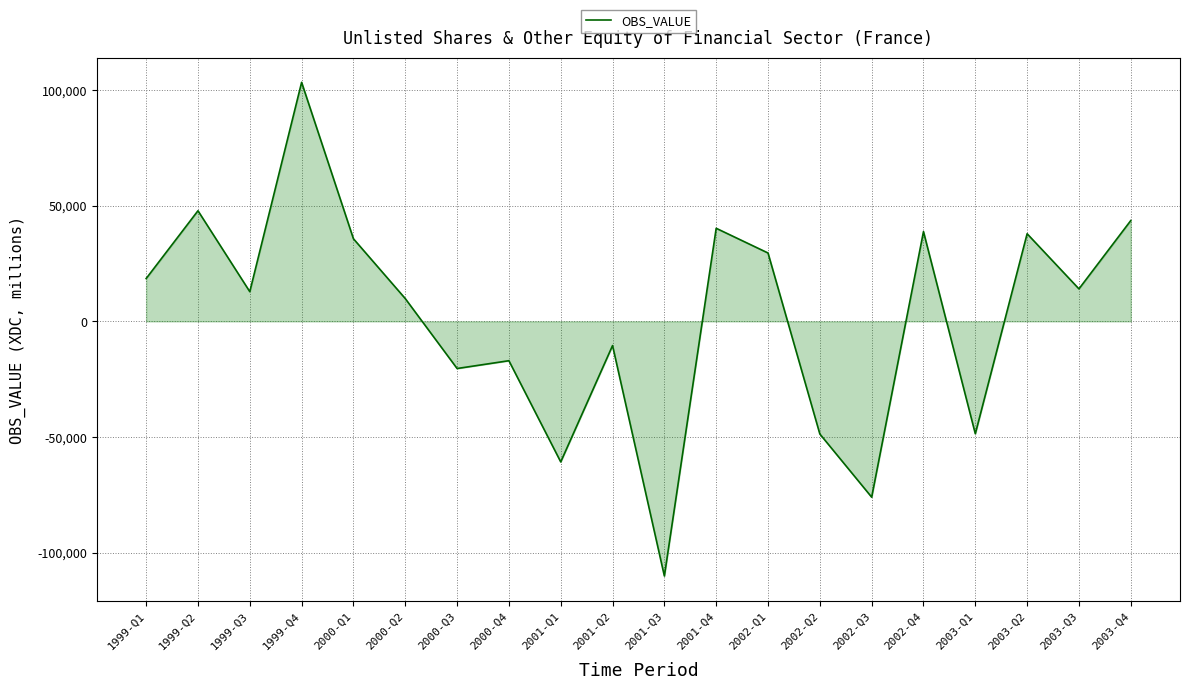

The value at 2001-Q1 is -12817. True or false?

False